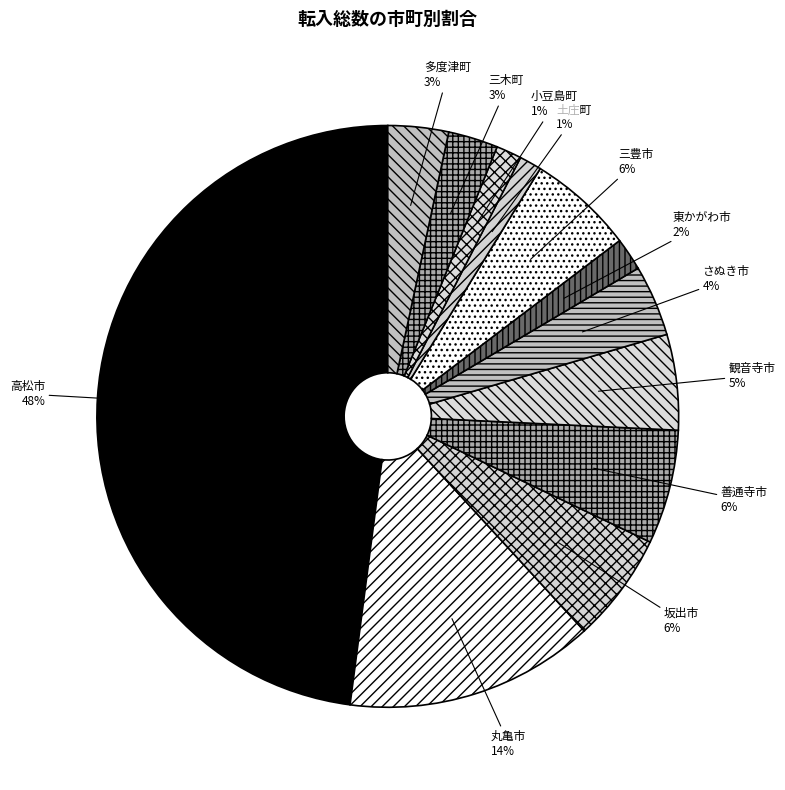

How many slices are in this pie chart?

12